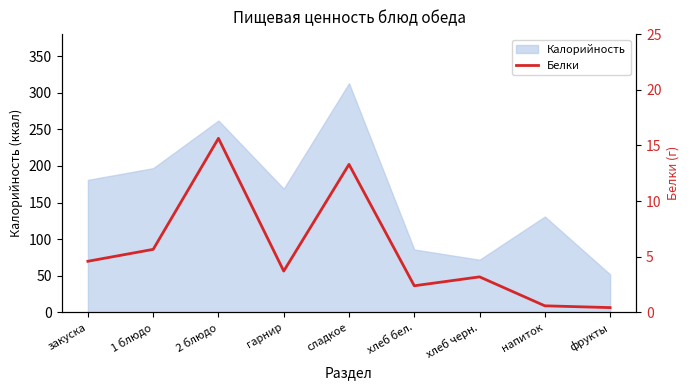

Count the number of values greater than 3.

6